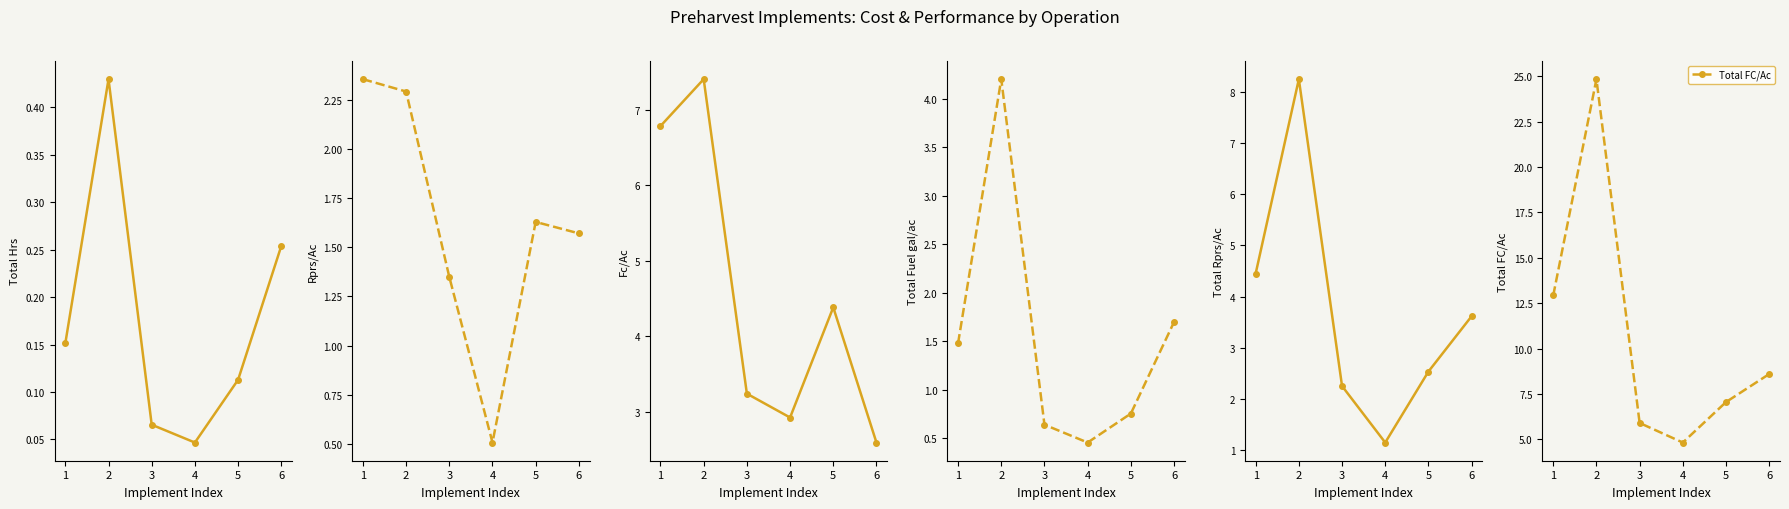

What is the difference between the Rprs/Ac values at 4 and 5?

1.1